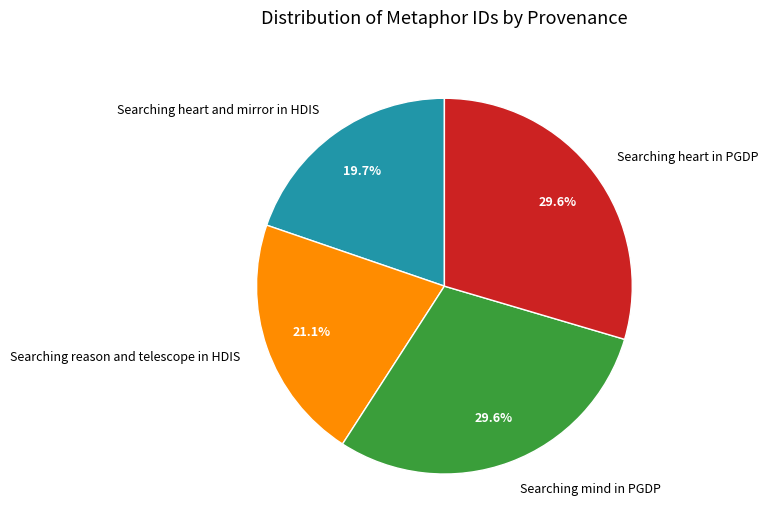

To the nearest percent, what is the difference between the Searching mind in PGDP and Searching reason and telescope in HDIS slice percentages?

8%